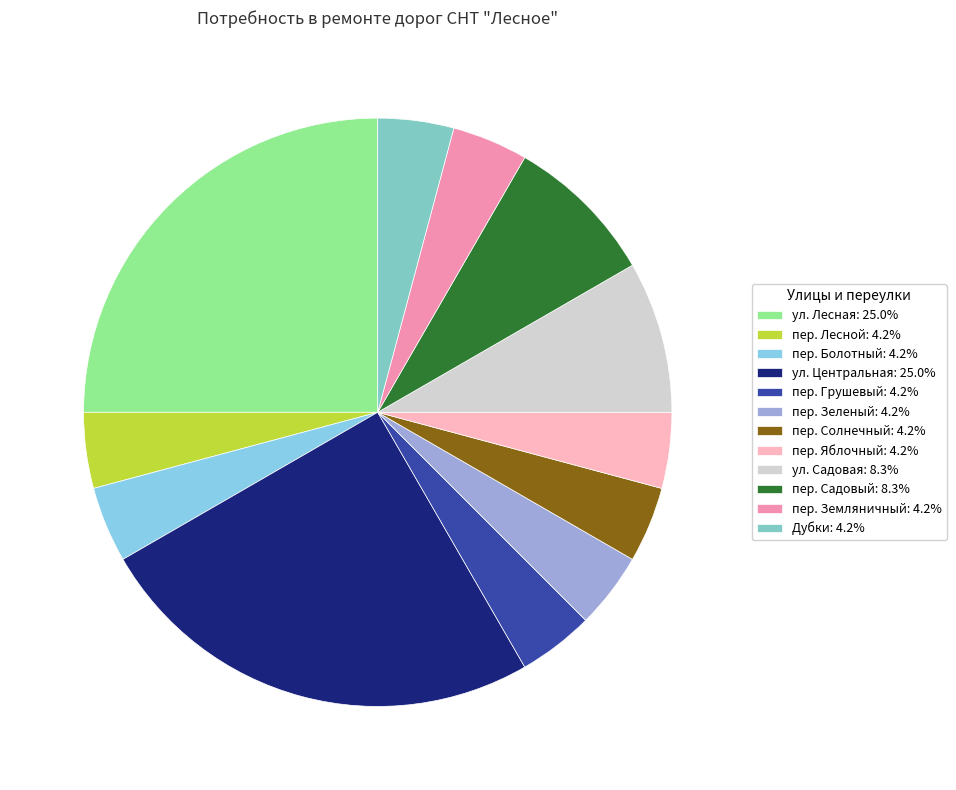

Which category has the smallest portion of the pie?

пер. Лесной